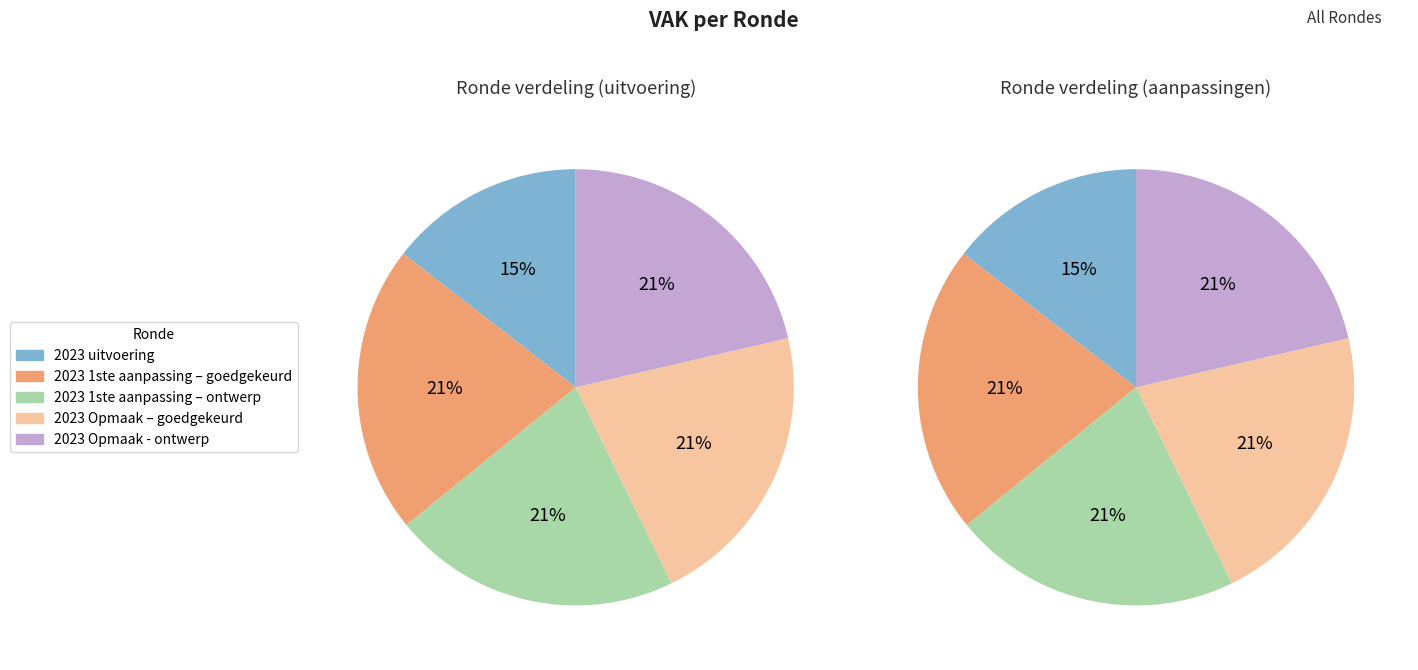

How many segments does this pie chart have?

5